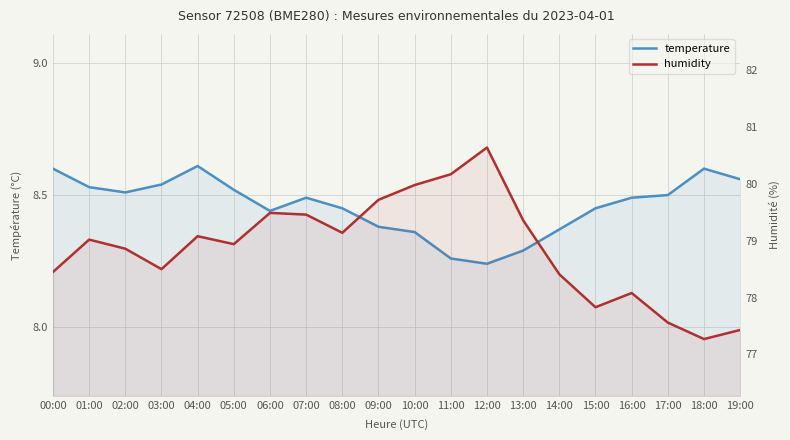

At which label is humidity closest to 78?

16:00